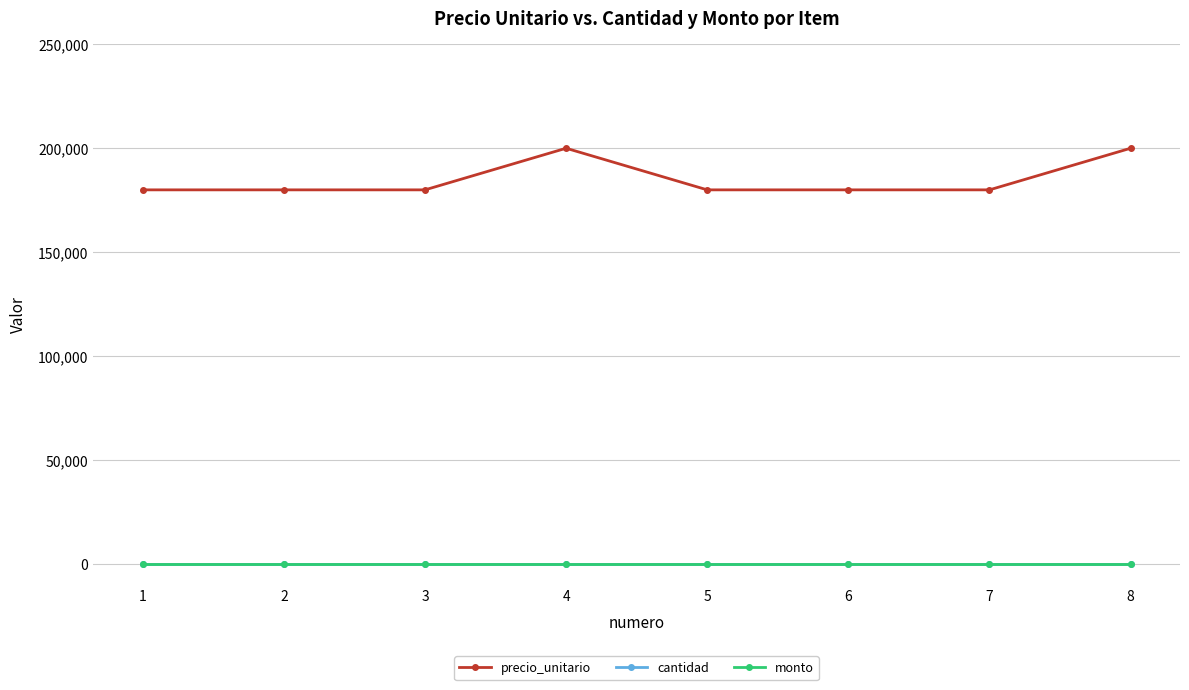

At 3, list the series in order from largest to smallest.

precio_unitario, cantidad, monto